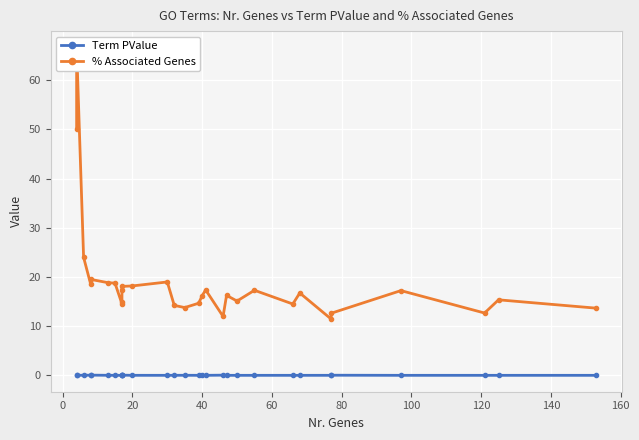

How many lines are shown in the chart?

2